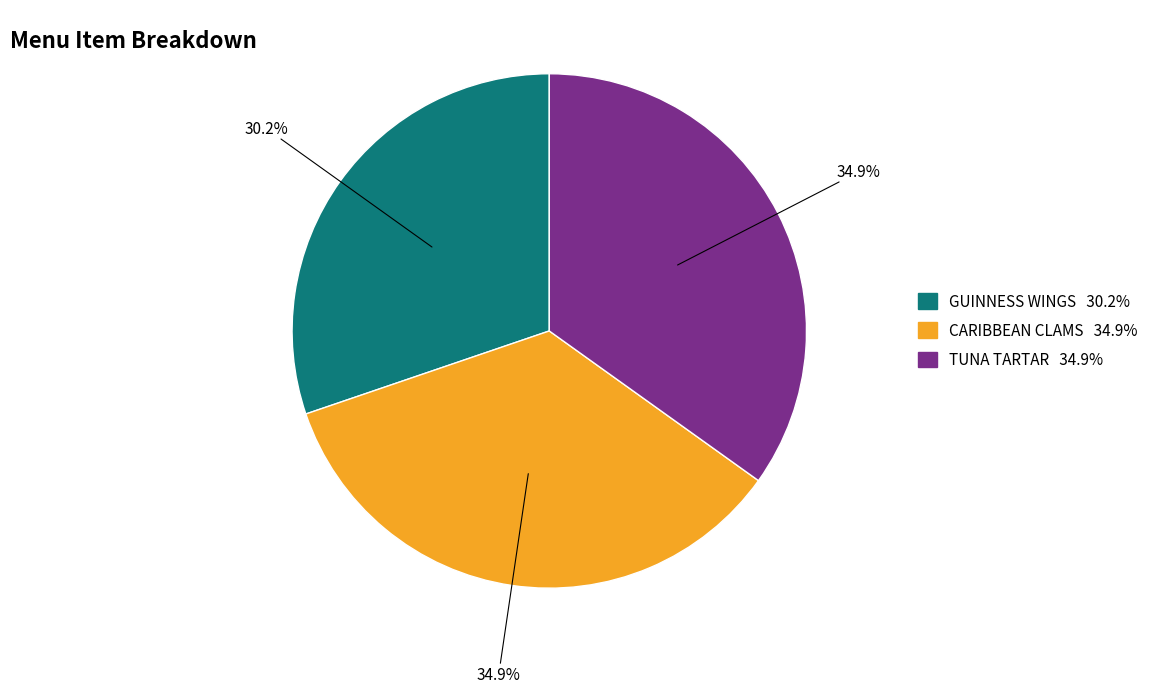

The GUINNESS WINGS slice represents 30% of the pie. True or false?

True